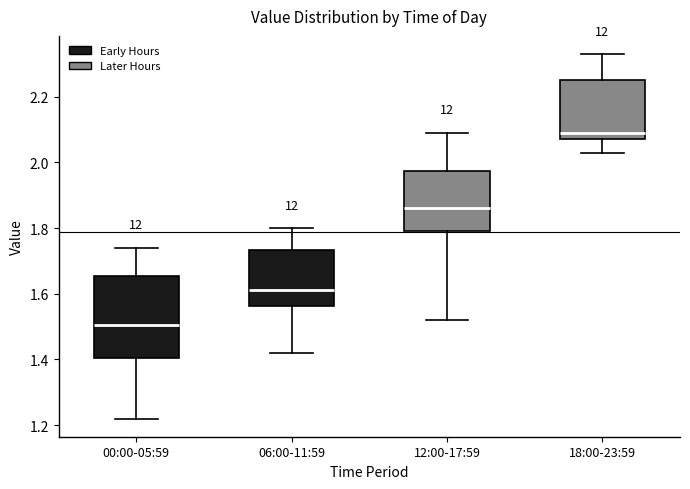

Reading left to right, read every box against the y-axis: the position of its median line, the range the box covers, and the ends of its whiskers. The values are not printed on the chart, so give them approximately, as read against the axis.

00:00-05:59: median 1.50, box 1.40 to 1.66, whiskers 1.22 to 1.74
06:00-11:59: median 1.62, box 1.56 to 1.74, whiskers 1.42 to 1.80
12:00-17:59: median 1.86, box 1.80 to 1.98, whiskers 1.52 to 2.10
18:00-23:59: median 2.10, box 2.08 to 2.26, whiskers 2.04 to 2.34